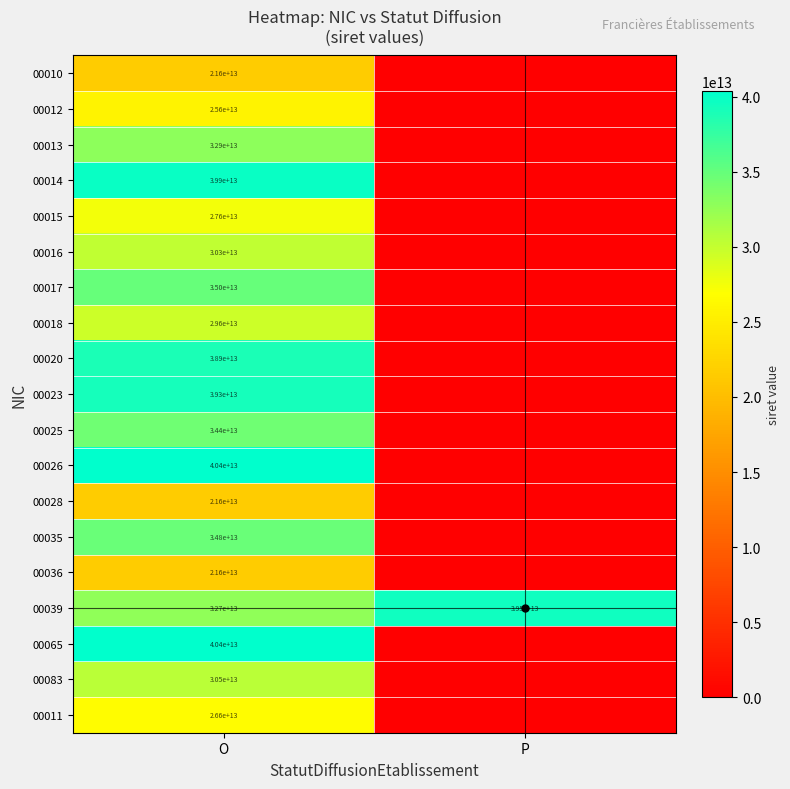

The 00020 series shows 38900000000000 at O. True or false?

True